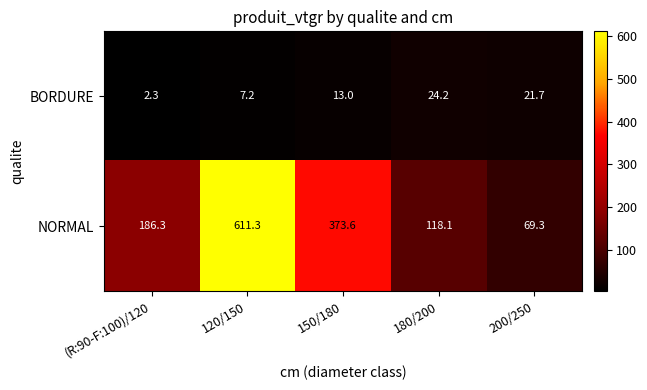

Which series has the largest total across all categories?

NORMAL